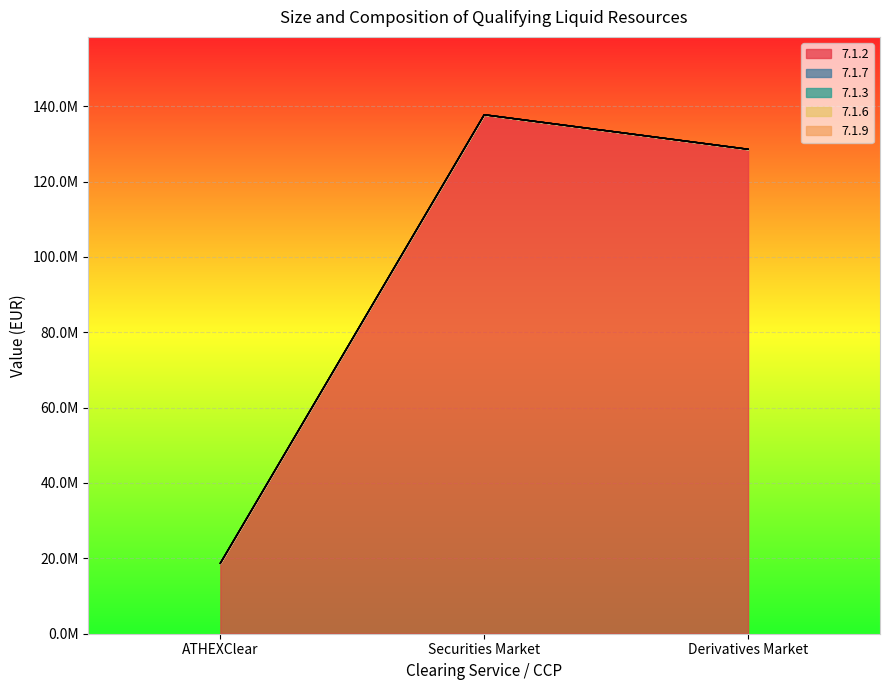

What position from the left is ATHEXClear?

1